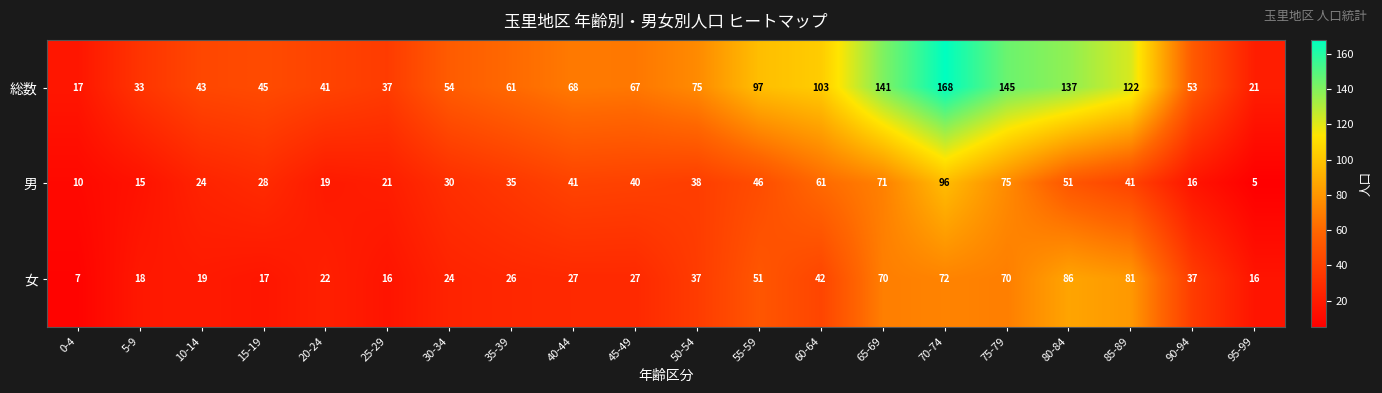

Rank the series by their maximum value, from lowest to highest.

女, 男, 総数